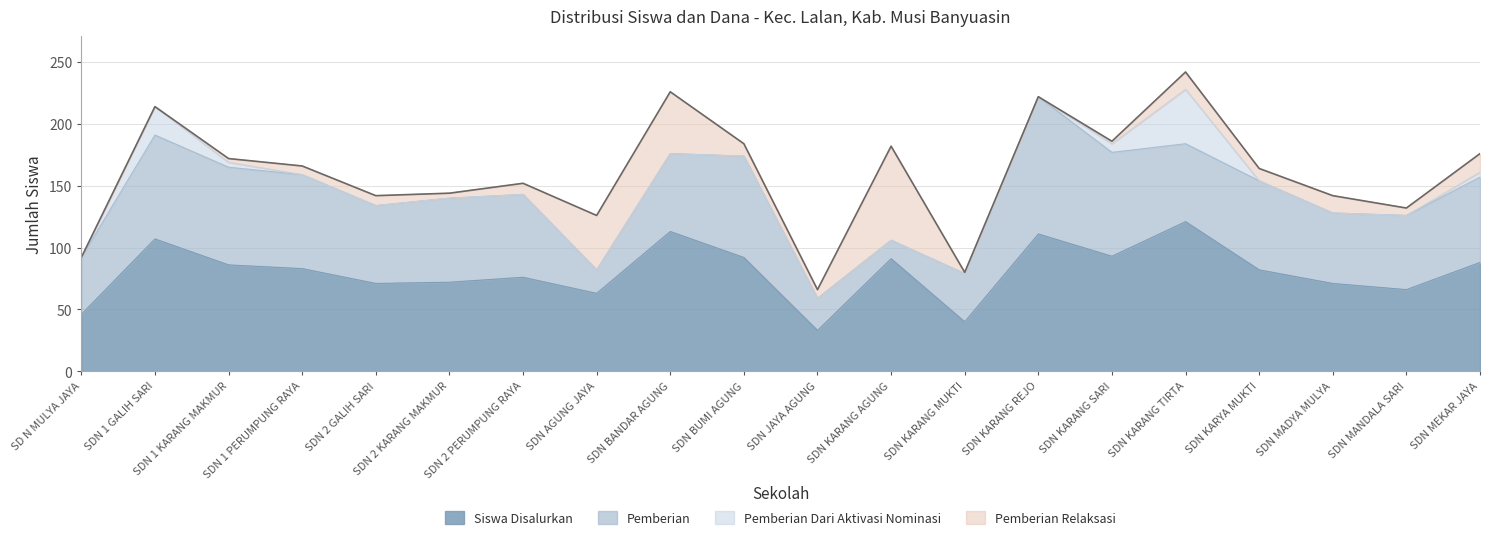

How many interior local peaks does the Pemberian series have?

5